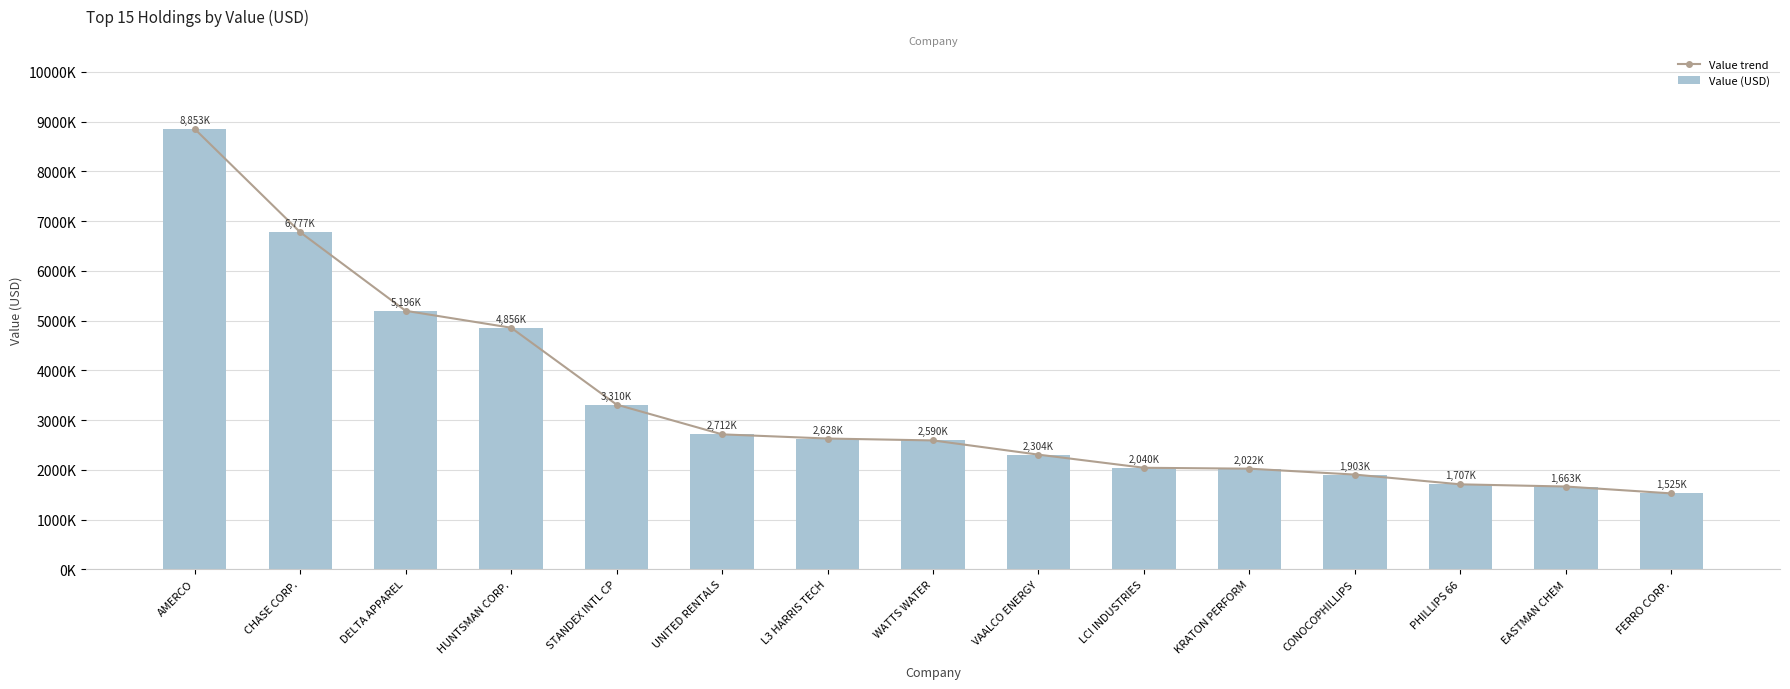

At how many categories does at least one series exceed 6913305?

1